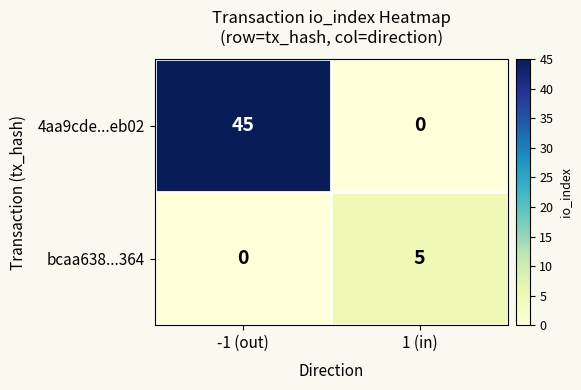

Where is bcaa638...364 nearest to the value 2?

-1 (out)